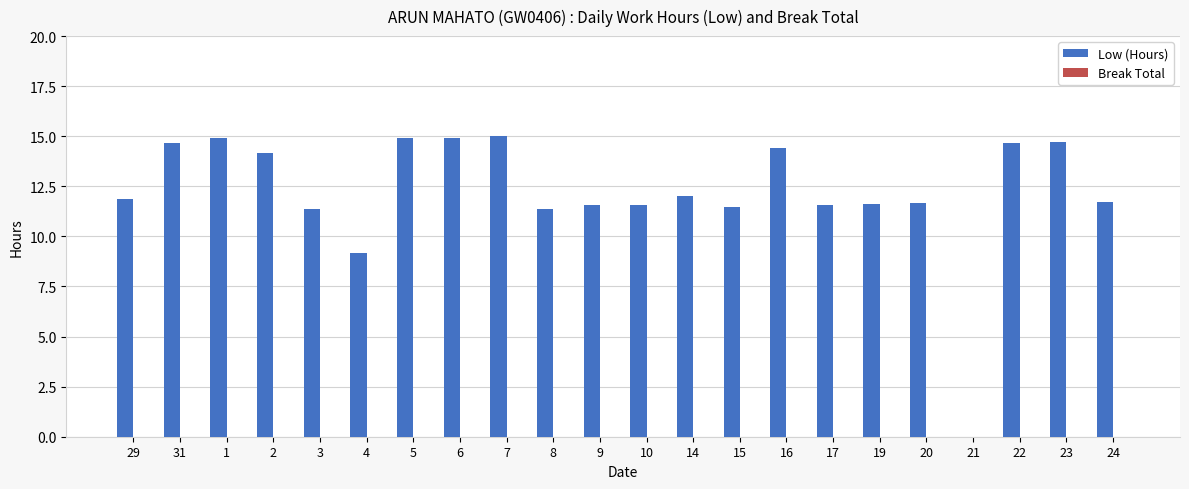

What is the change in value from 2 to 24?

-2.5